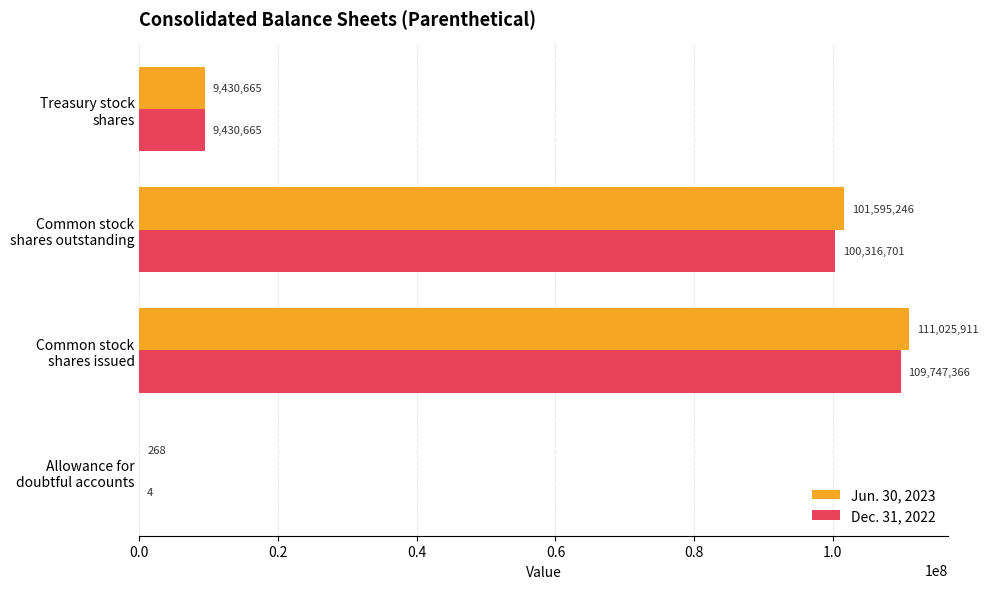

Count the number of categories in the chart.

4